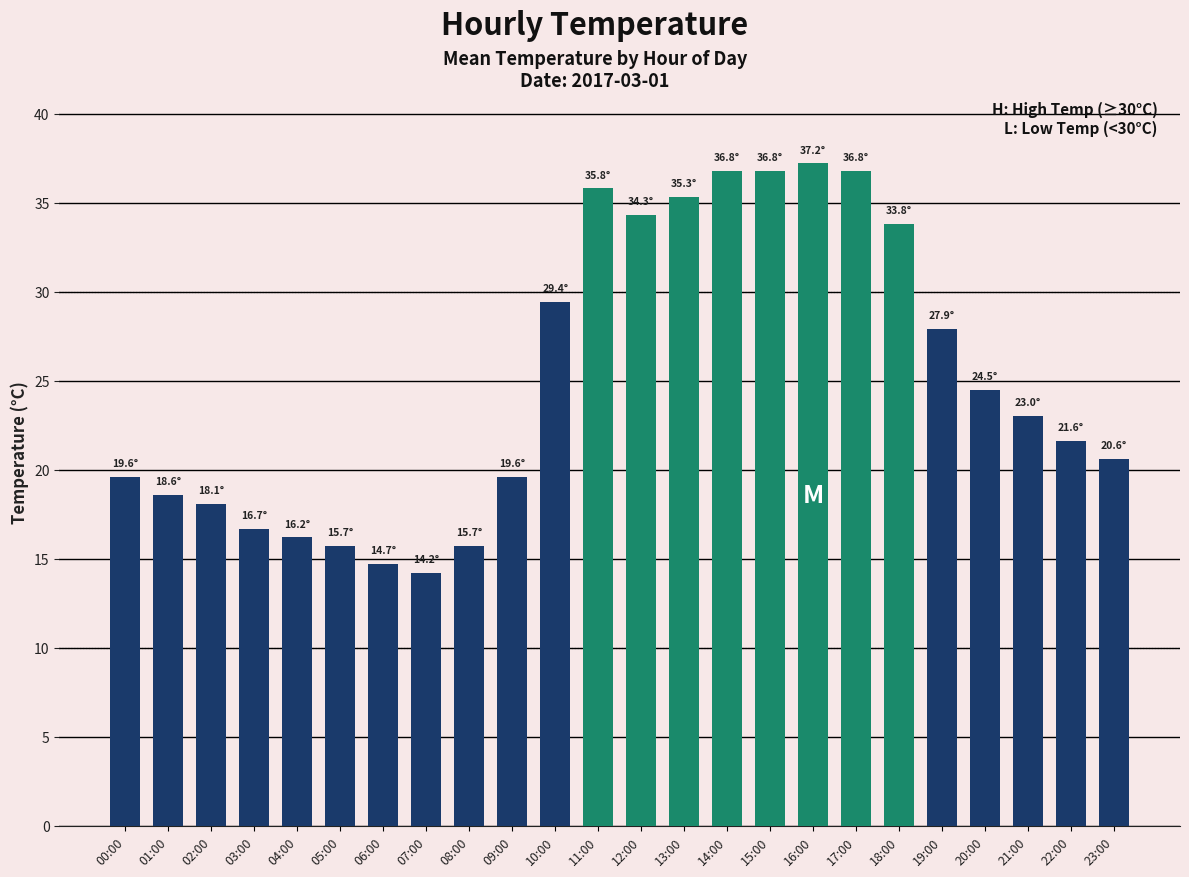

What is the average value?

25.1